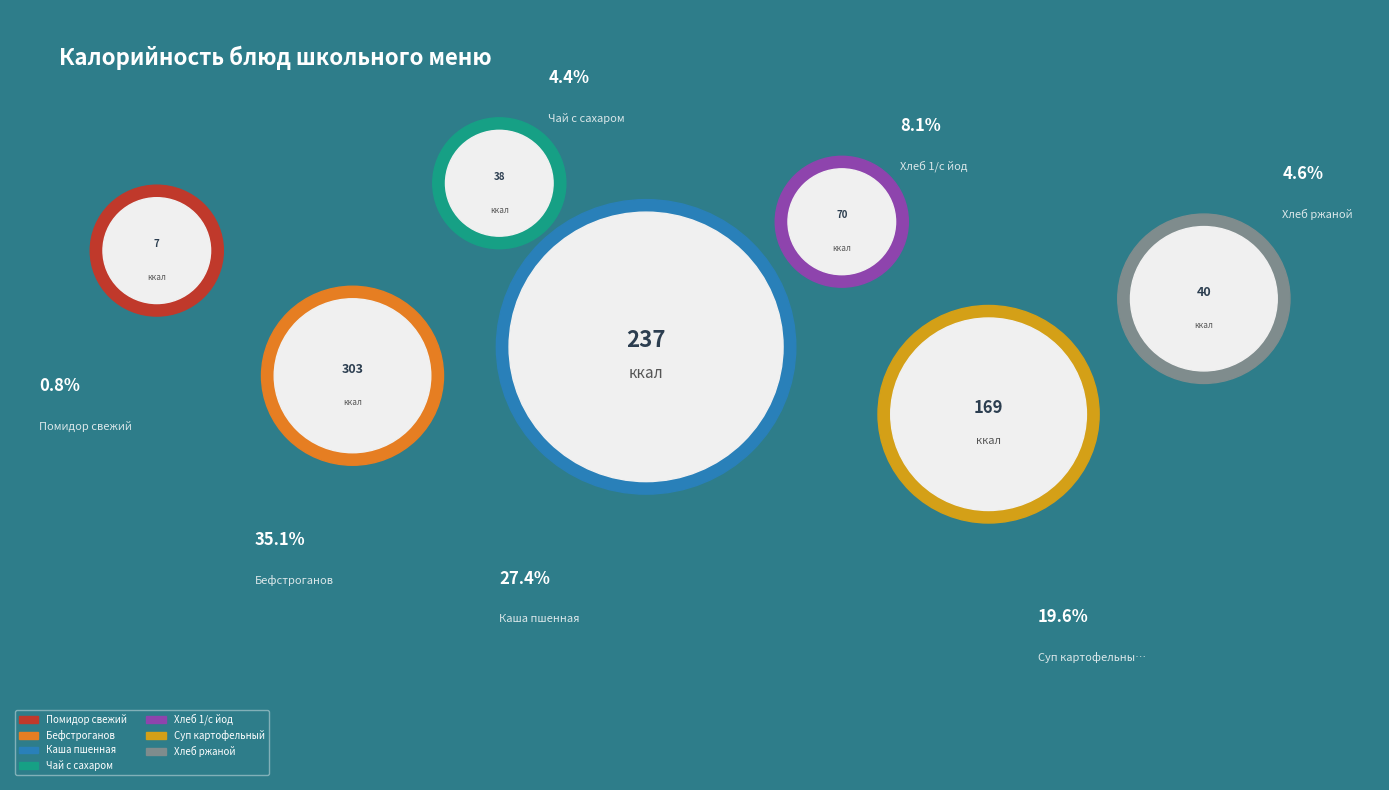

What is the change in value from Чай с сахаром to Суп картофельный?

+131.0